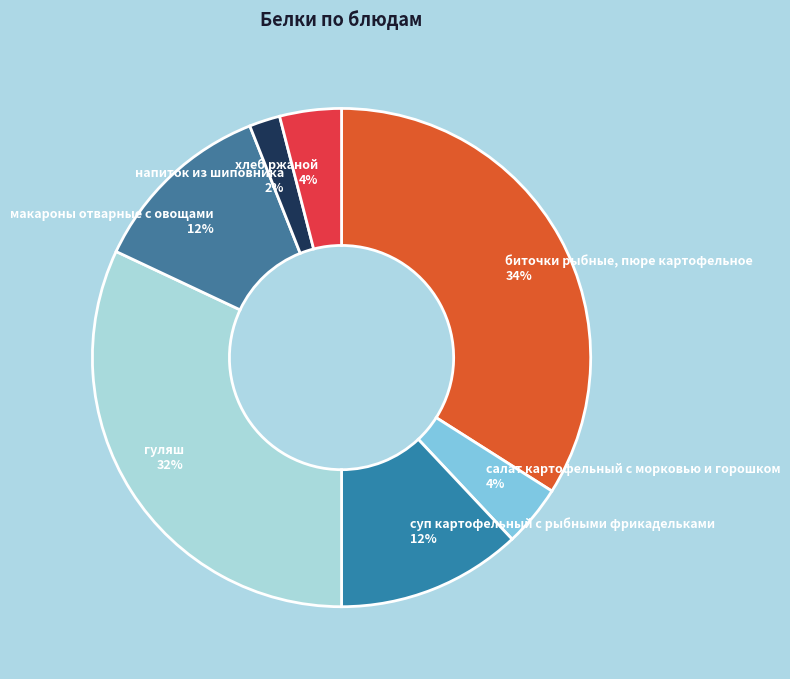

Is there any slice that represents more than half of the pie?

No